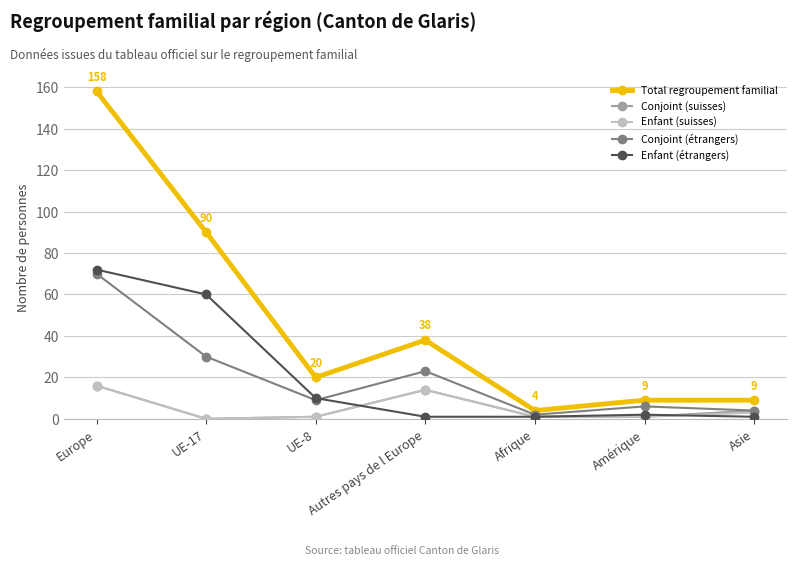

What is the label of the 5th point from the right?

UE-8